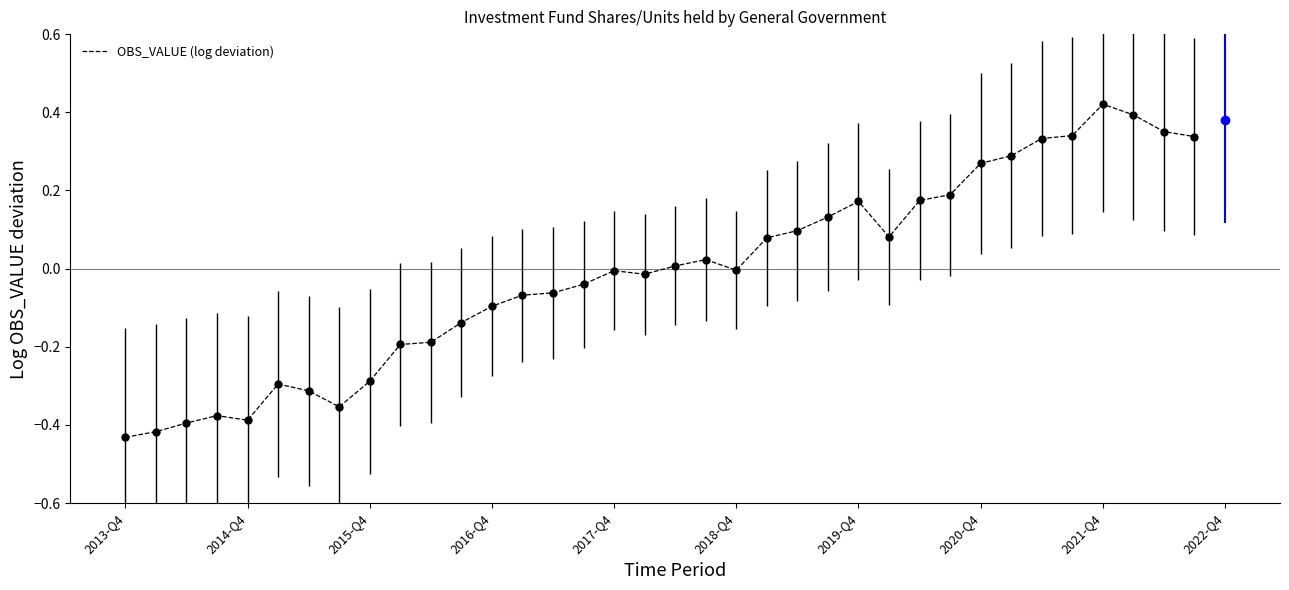

What is the difference between the maximum and minimum values?

0.9